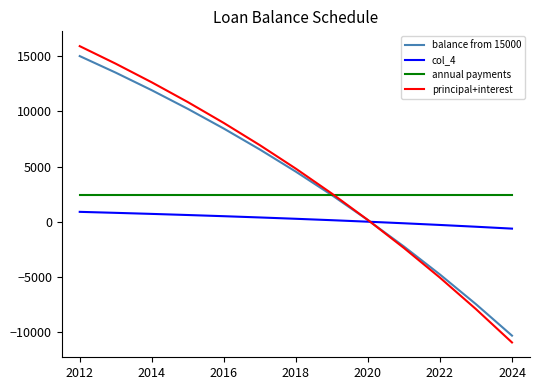

What is the minimum value shown in the chart?

-10923.2